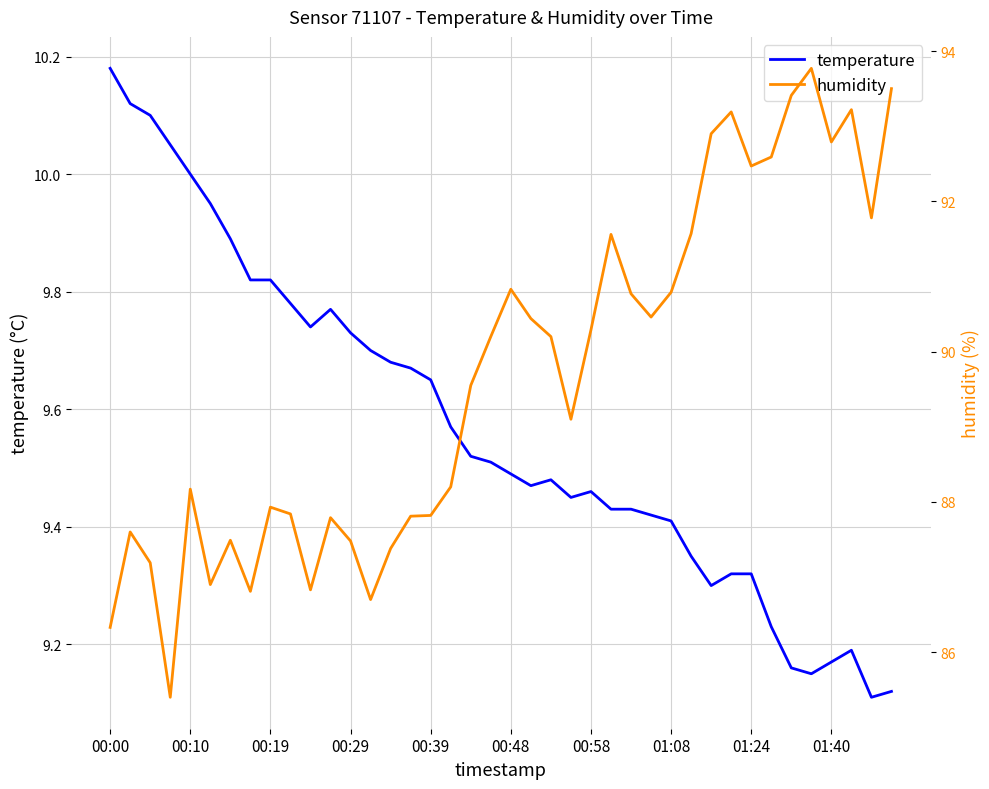

What are all the series names shown in the legend?

temperature, humidity